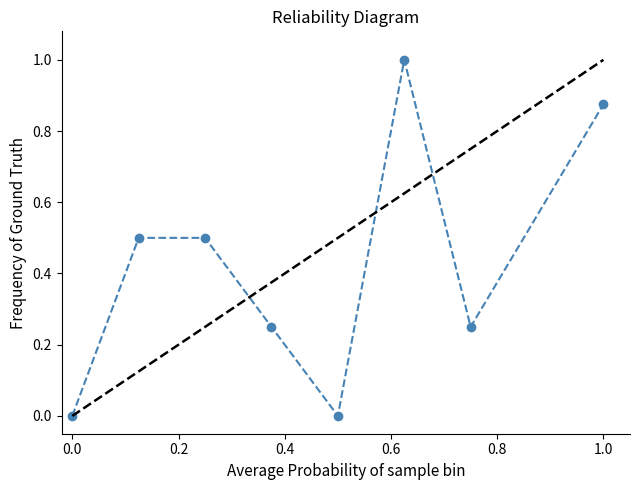

How many distinct data groups are displayed?

1